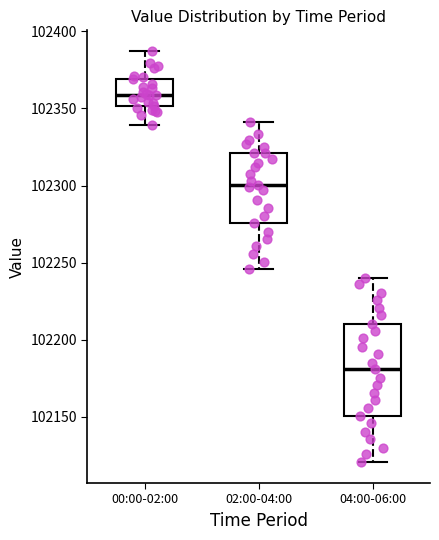

Reading left to right, transcribe this box plot: for each box, give where its median line is, the range the box spans, and where its two whiskers end, as read against the y-axis. The values are not printed on the chart, so give them approximately, as read against the axis.

00:00-02:00: median 102360, box 102350 to 102370, whiskers 102340 to 102385
02:00-04:00: median 102300, box 102275 to 102320, whiskers 102245 to 102340
04:00-06:00: median 102180, box 102150 to 102210, whiskers 102120 to 102240